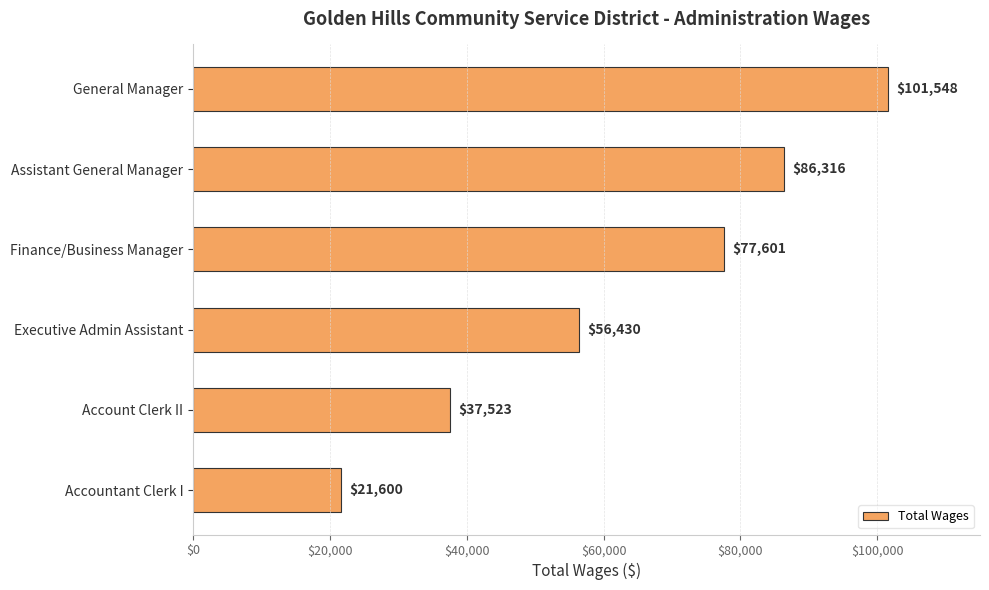

Are the bars grouped side by side (vs. stacked)?

No